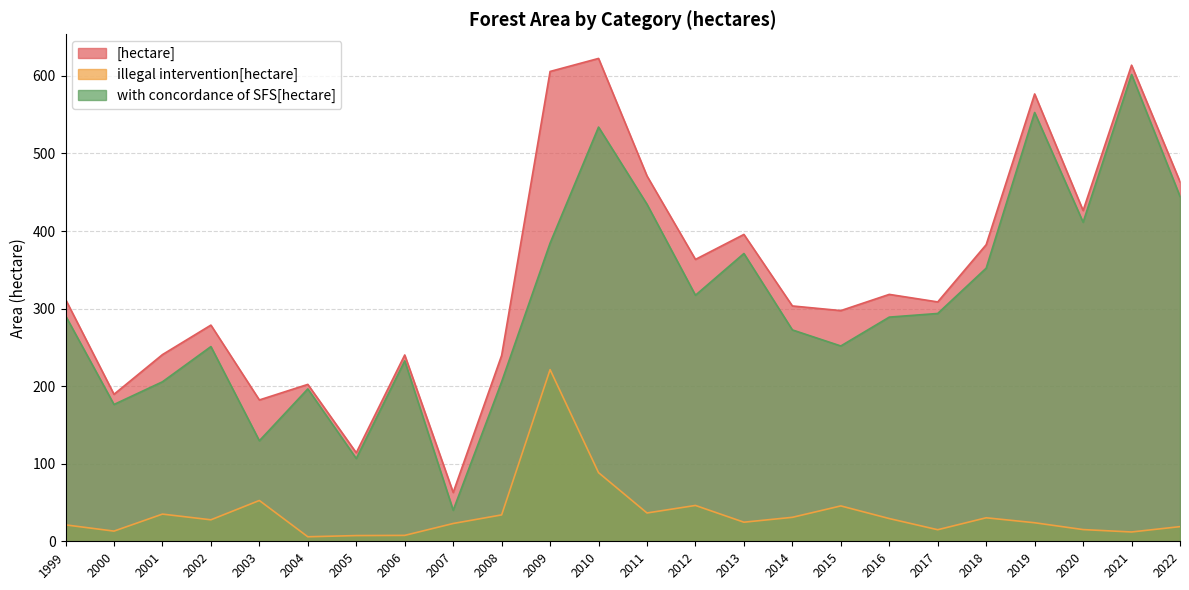

What is the sum of the with concordance of SFS[hectare] values at 2010 and 2022?

978.6